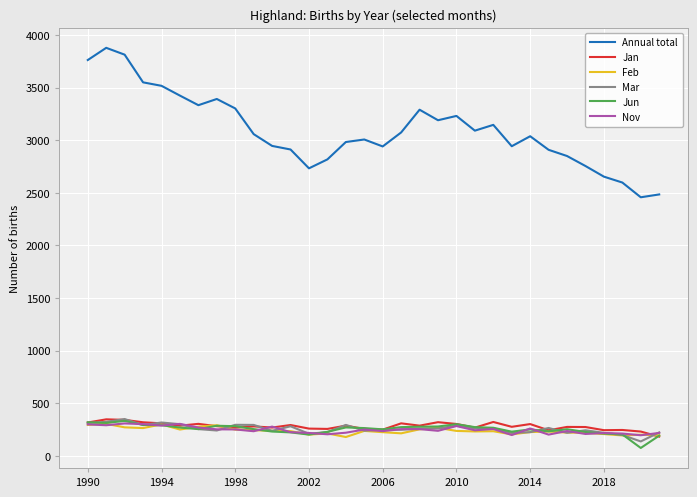

What is the lowest value of the Mar series?

137